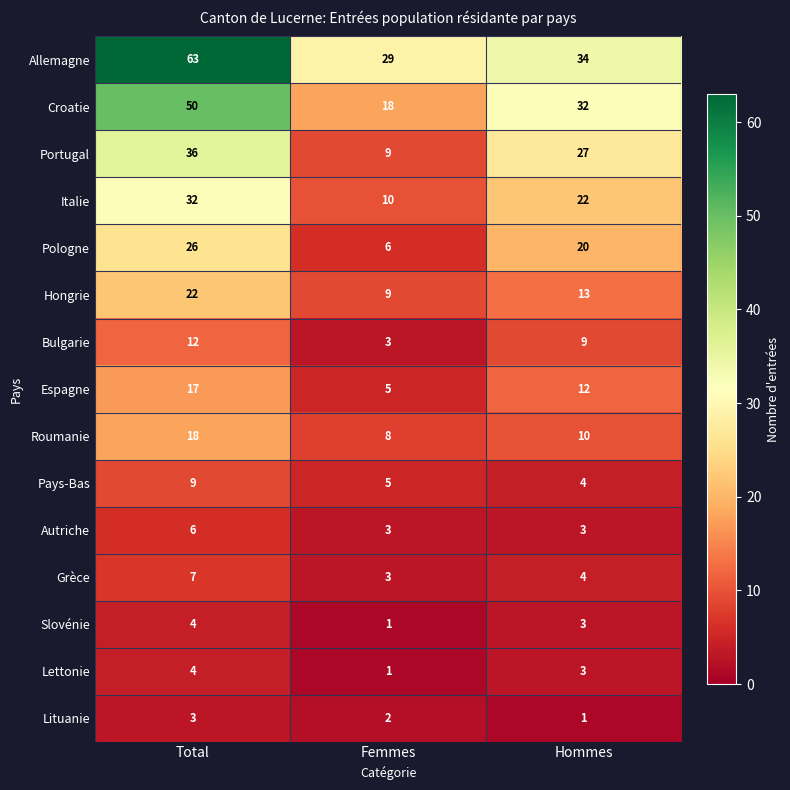

How many data points does each series have?

3